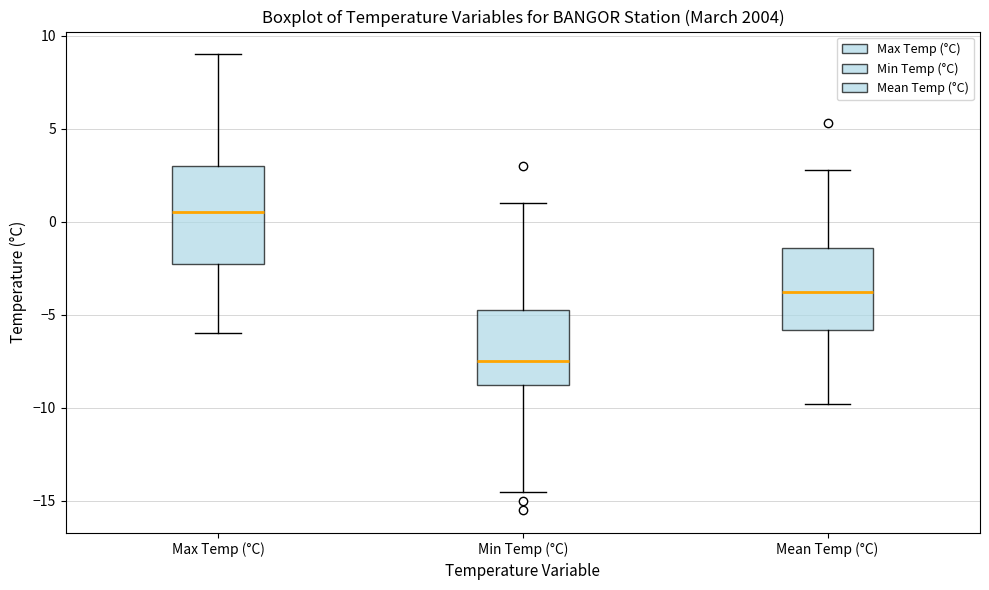

Which box is the tallest, from its lower edge to its upper edge?

Max Temp (°C)